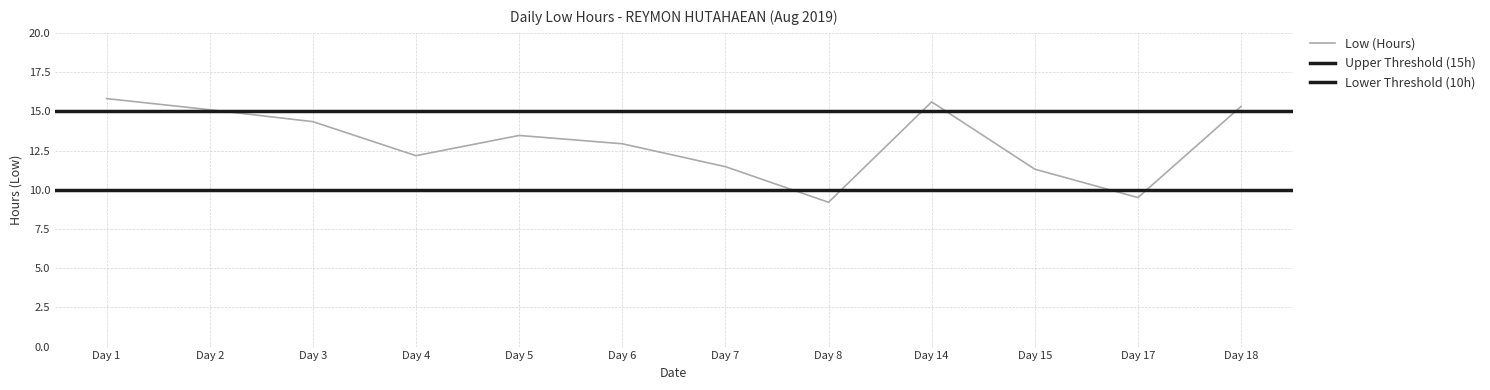

The value at Day 5 is 13.5. True or false?

True